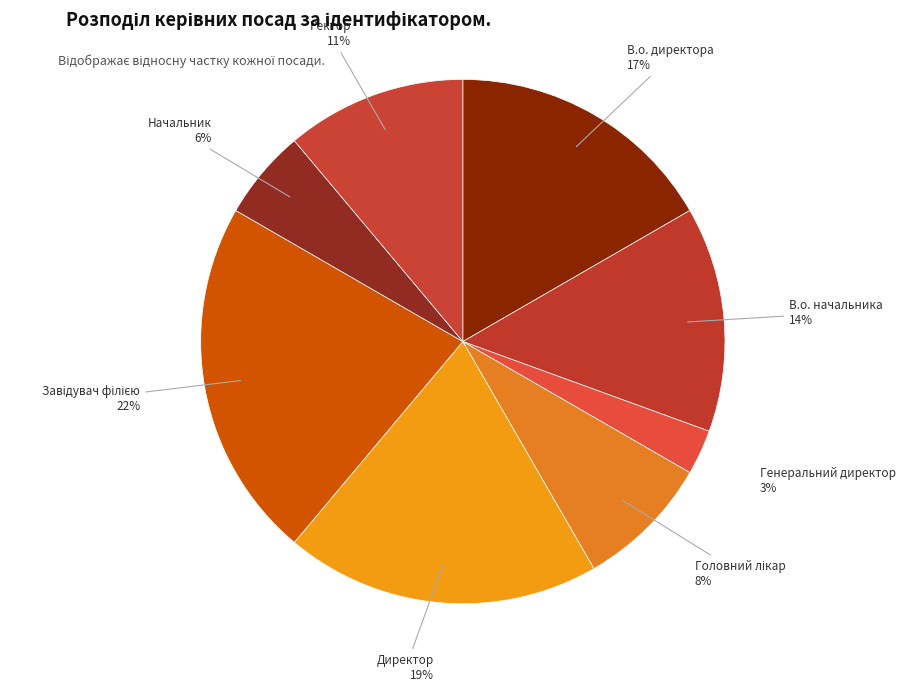

Which category has the smallest portion of the pie?

Генеральний директор